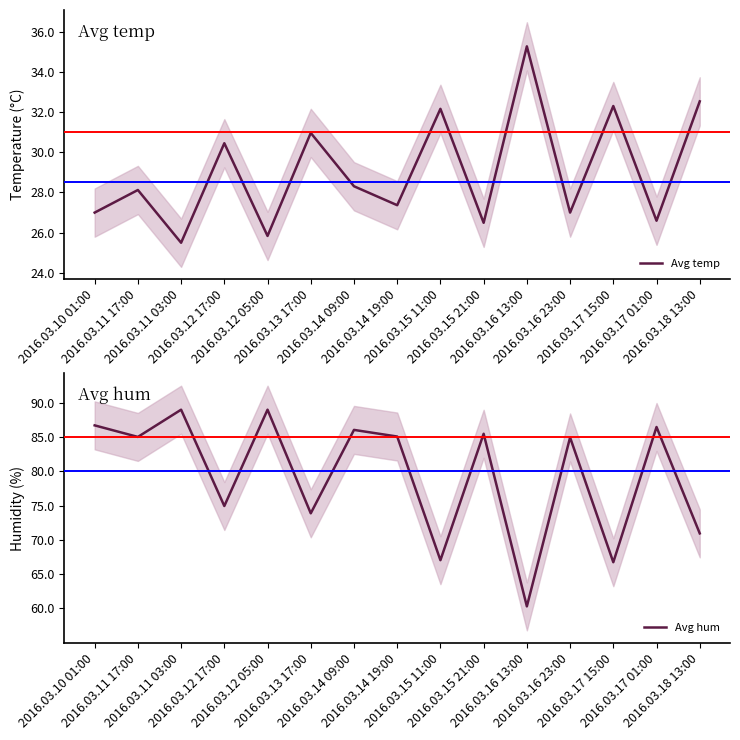

Rank the series by their average value, from lowest to highest.

Avg temp, Avg hum